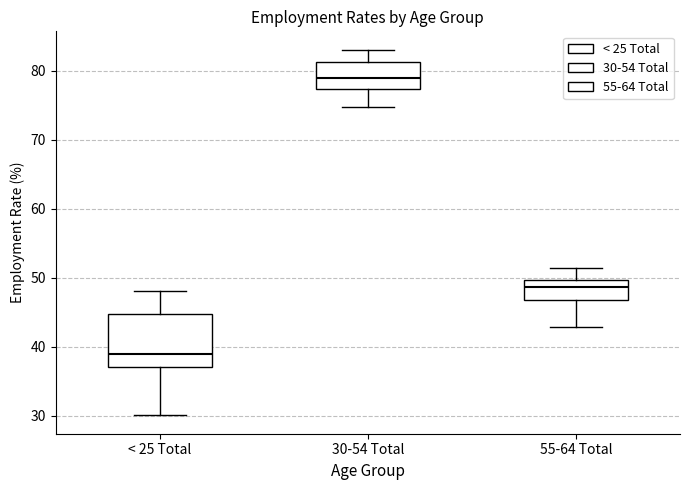

Which box's median line is the lowest?

< 25 Total